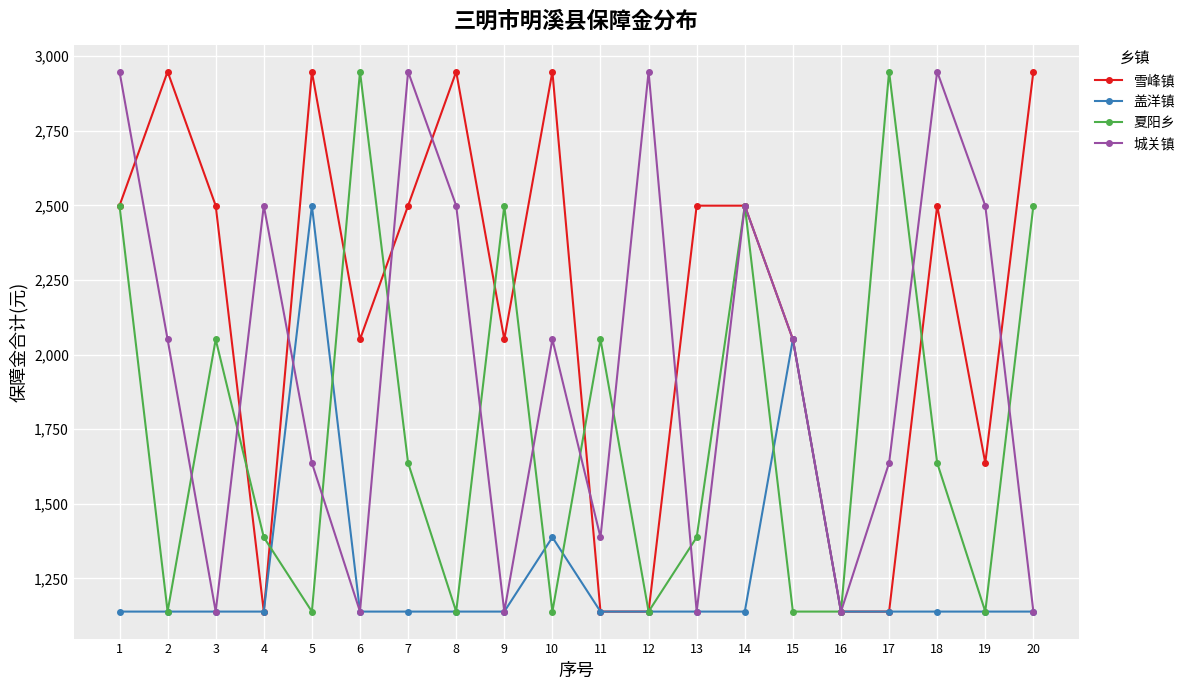

How many data points does each series have?

20